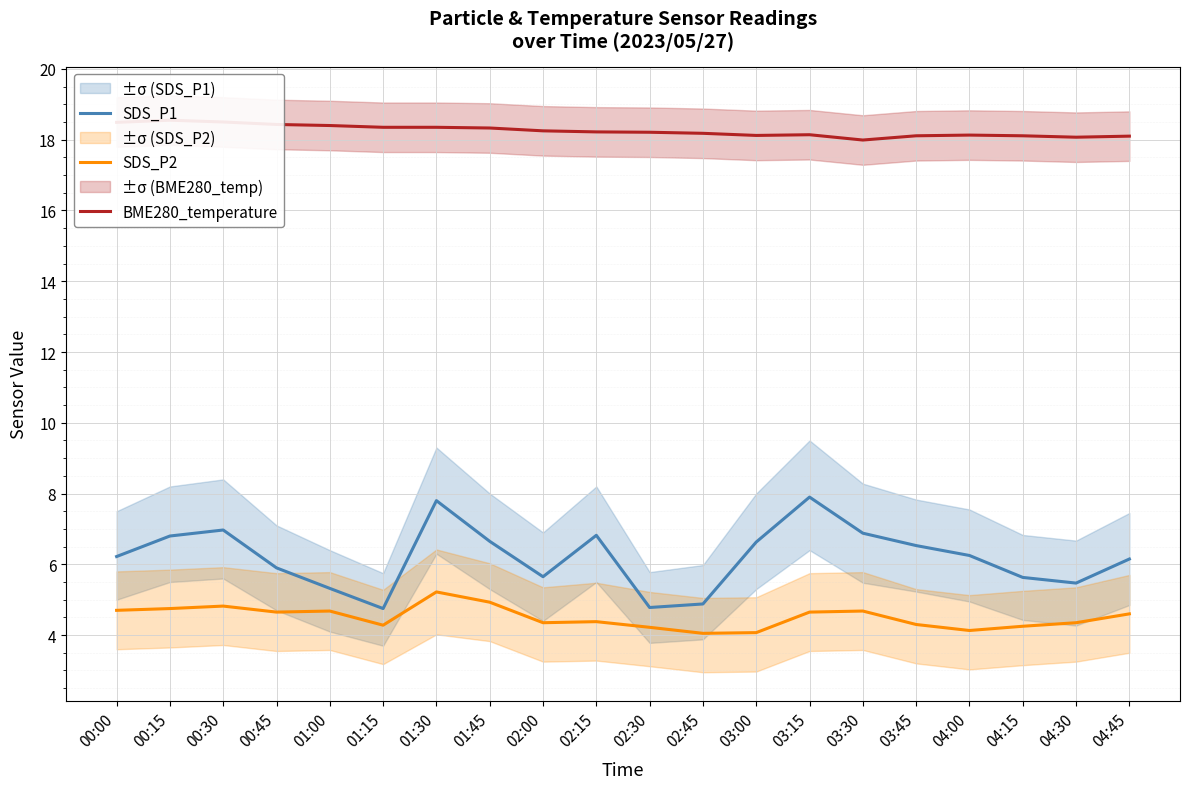

Which series has the largest total across all categories?

BME280_temperature